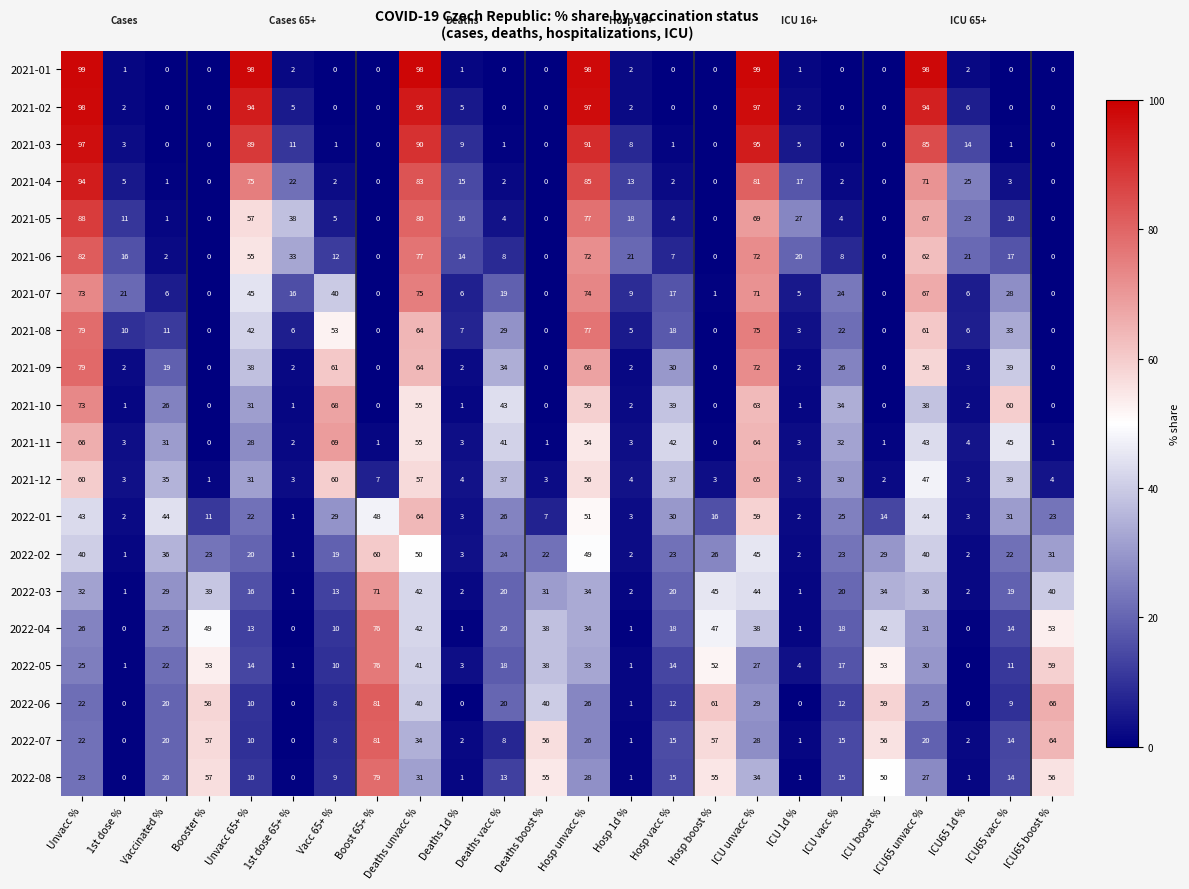

What is the average value of the 2021-04 series?

25